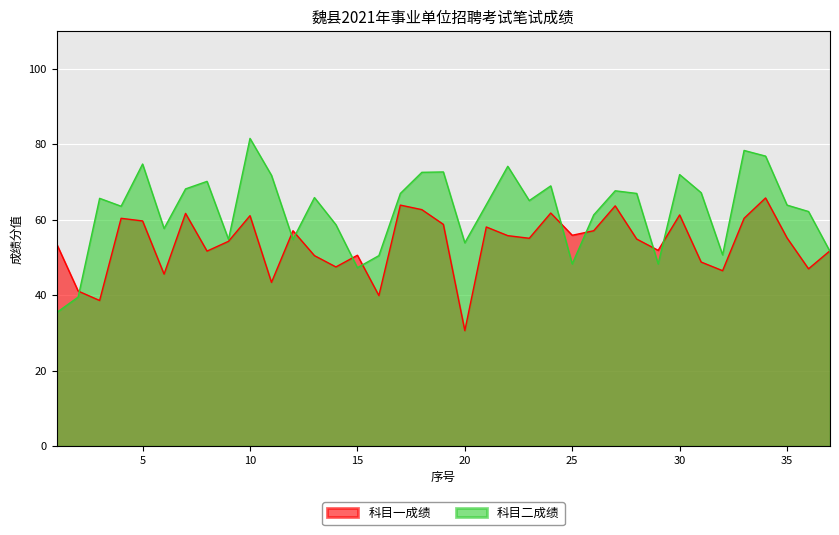

What is the difference between the second highest and minimum values in the 科目一成绩 series?

33.3